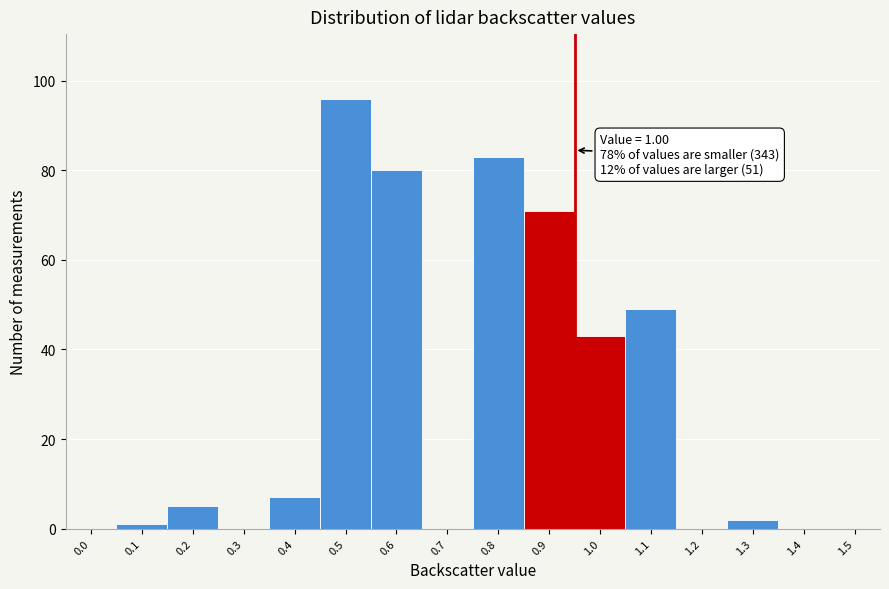

Reading left to right, transcribe all the data shown in this chart.

0.0=0	0.1=1	0.2=5	0.3=0	0.4=7	0.5=96	0.6=80	0.7=0	0.8=83	0.9=71	1.0=43	1.1=49	1.2=0	1.3=2	1.4=0	1.5=0